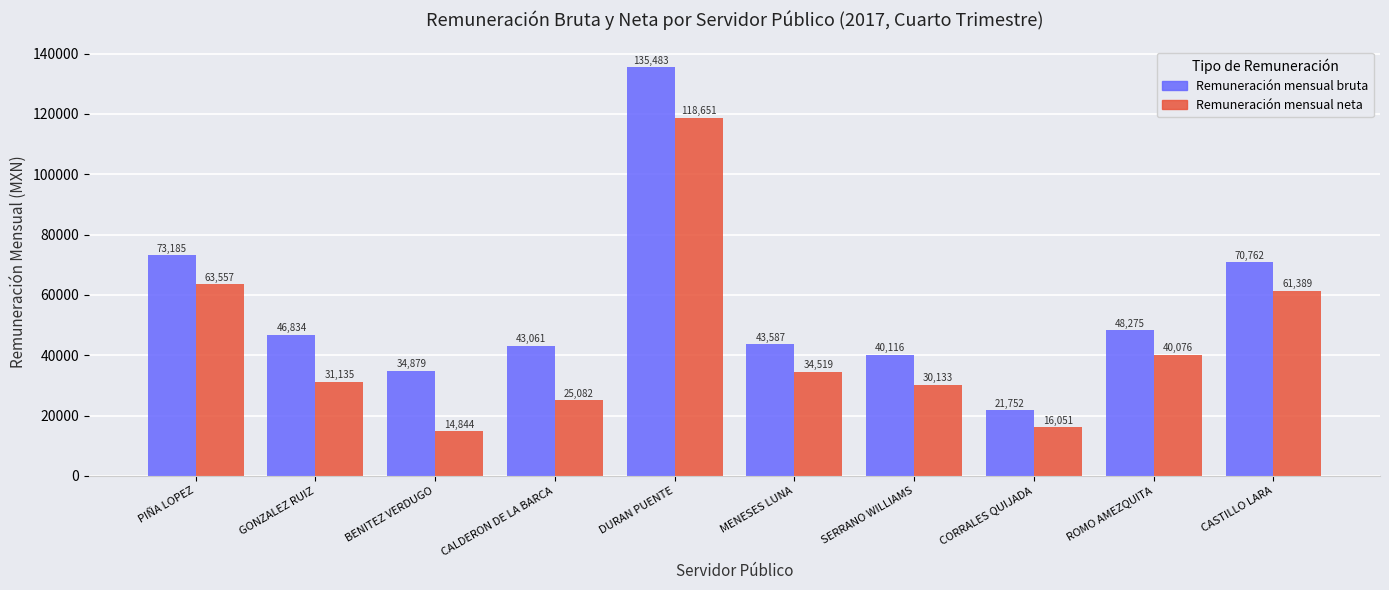

True or false: Remuneración mensual bruta has a value of 135483.5 at DURAN PUENTE.

True